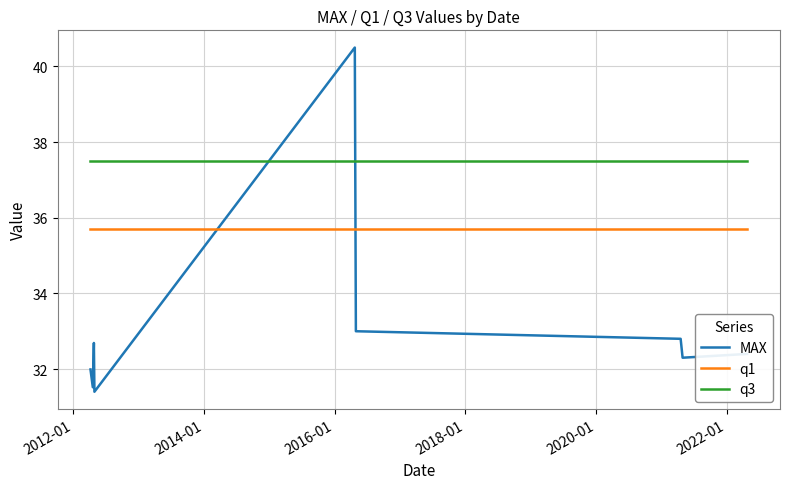

How many lines are shown in the chart?

3